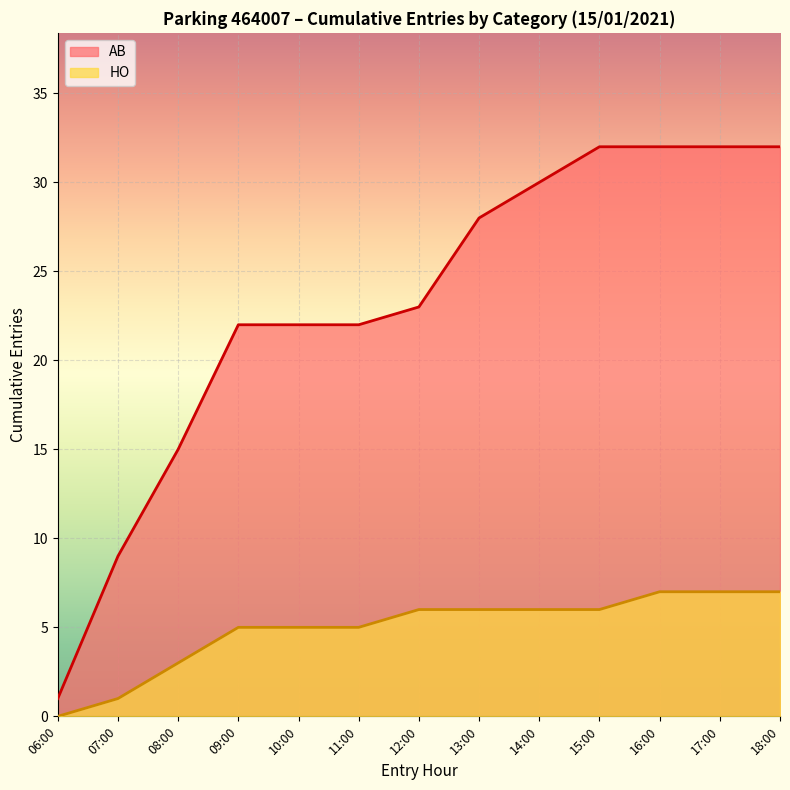

Is the value of HO at 08:38 greater than the value of AB at 07:41?

No